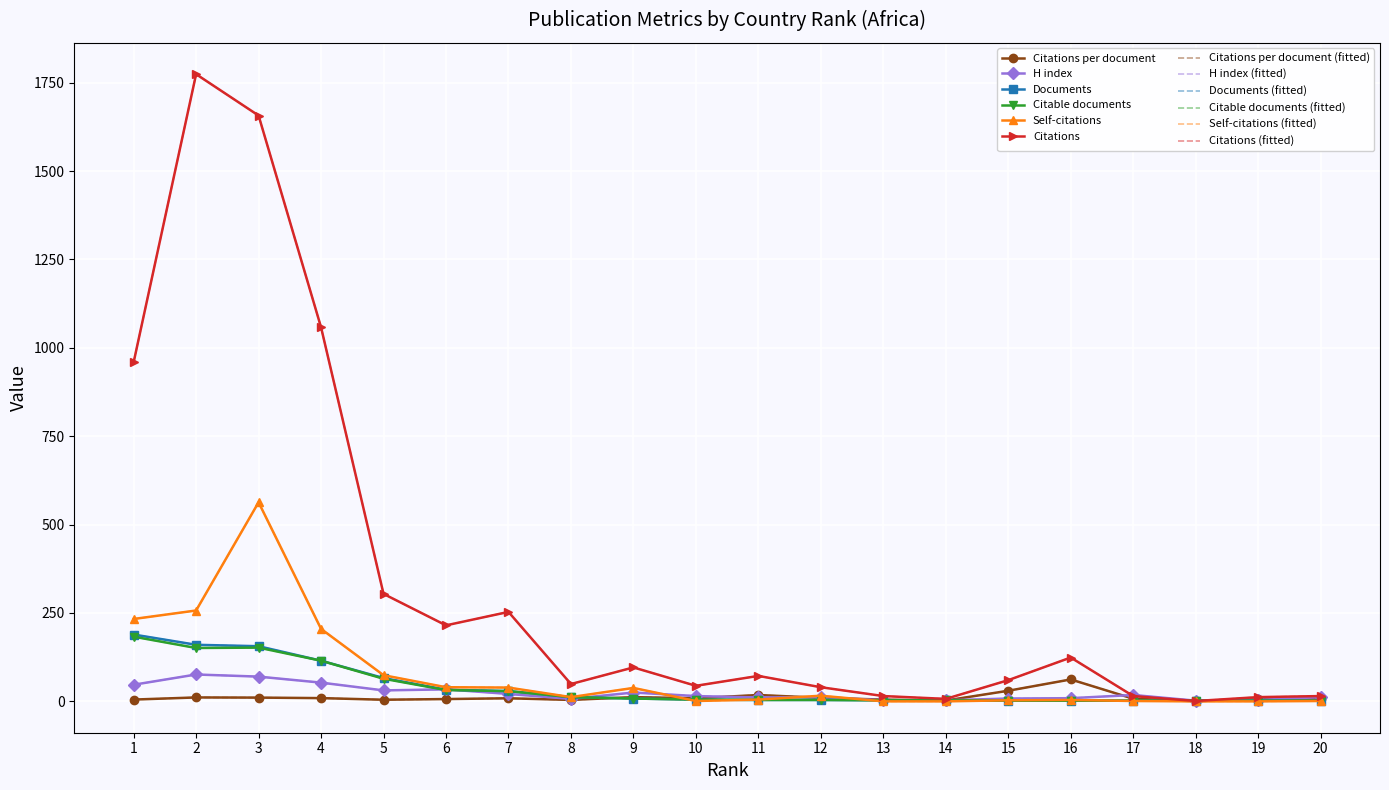

What is the average value of the Citations per document series?

11.5